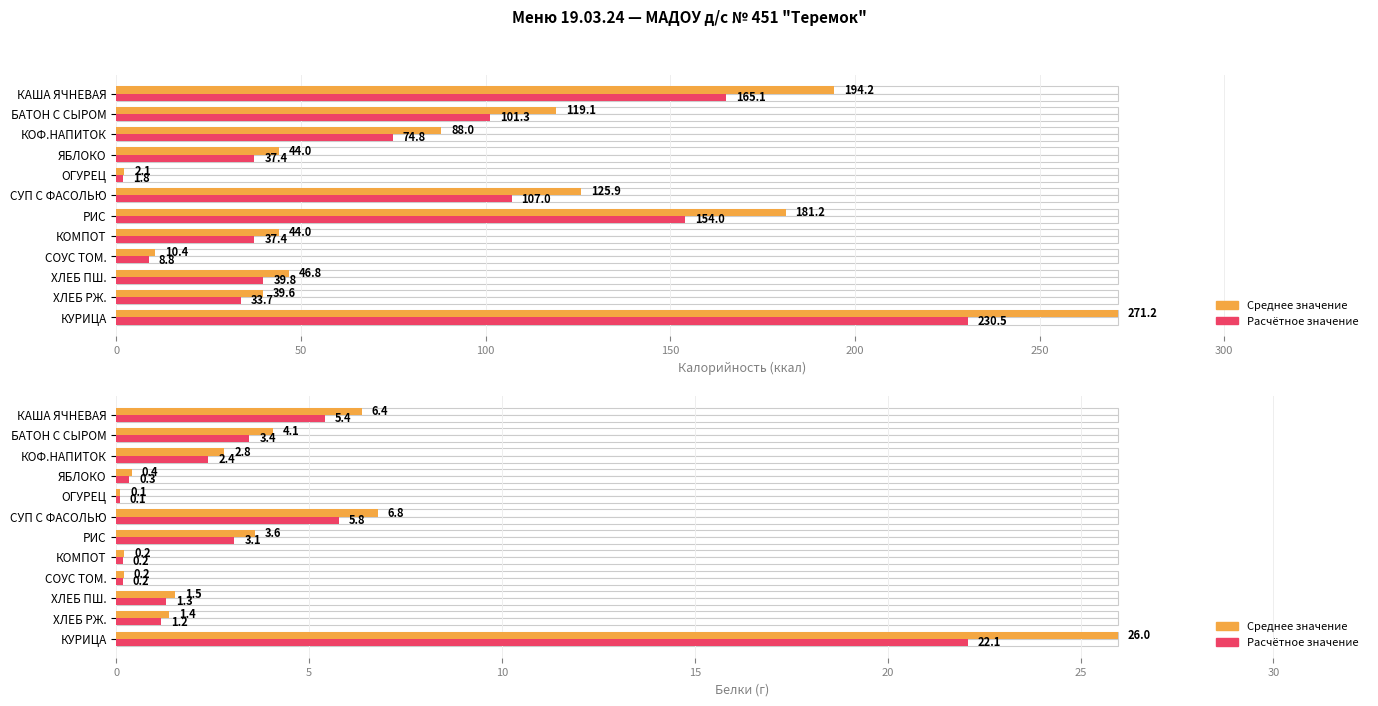

What is the difference between the maximum and minimum values in the Значение series?

25.9